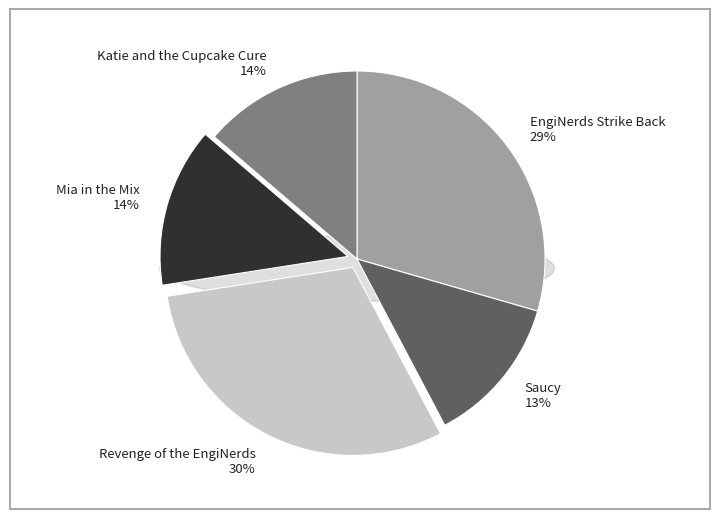

Approximately how many times larger is the value at Mia in the Mix compared to Revenge of the EngiNerds?

0.5